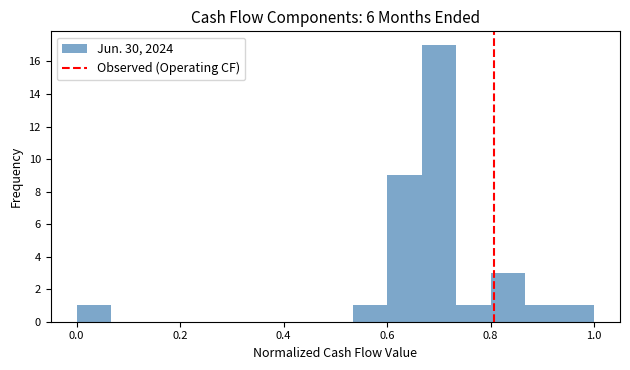

Read against the x-axis, roughly where is the centre of the tallest bar?

0.70